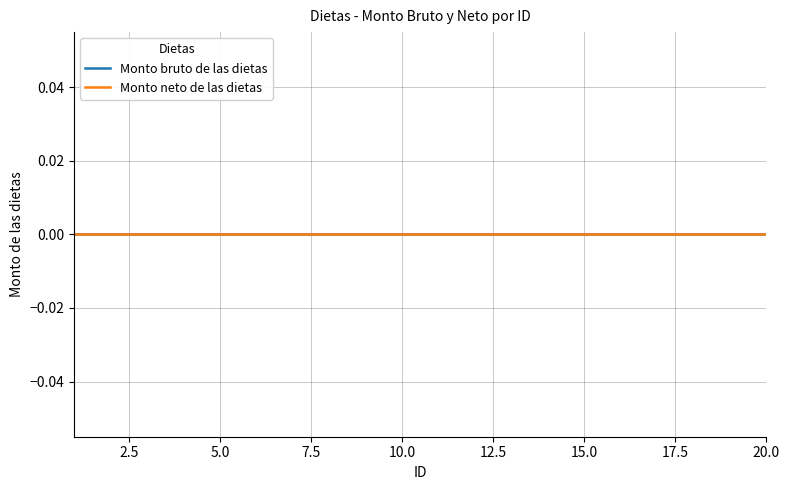

Reading left to right, extract all data points from this chart.

Monto bruto de las dietas: 1=0	2=0	3=0	4=0	5=0	6=0	7=0	8=0	9=0	10=0	11=0	12=0	13=0	14=0	15=0	16=0	17=0	18=0	19=0	20=0
Monto neto de las dietas: 1=0	2=0	3=0	4=0	5=0	6=0	7=0	8=0	9=0	10=0	11=0	12=0	13=0	14=0	15=0	16=0	17=0	18=0	19=0	20=0
ID: 1=1	2=2	3=3	4=4	5=5	6=6	7=7	8=8	9=9	10=10	11=11	12=12	13=13	14=14	15=15	16=16	17=17	18=18	19=19	20=20